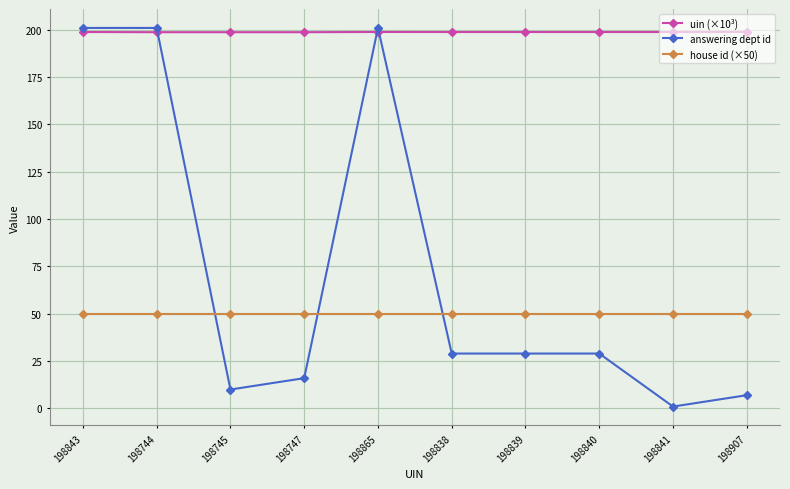

What is the total value across all series at 198747?

264.7